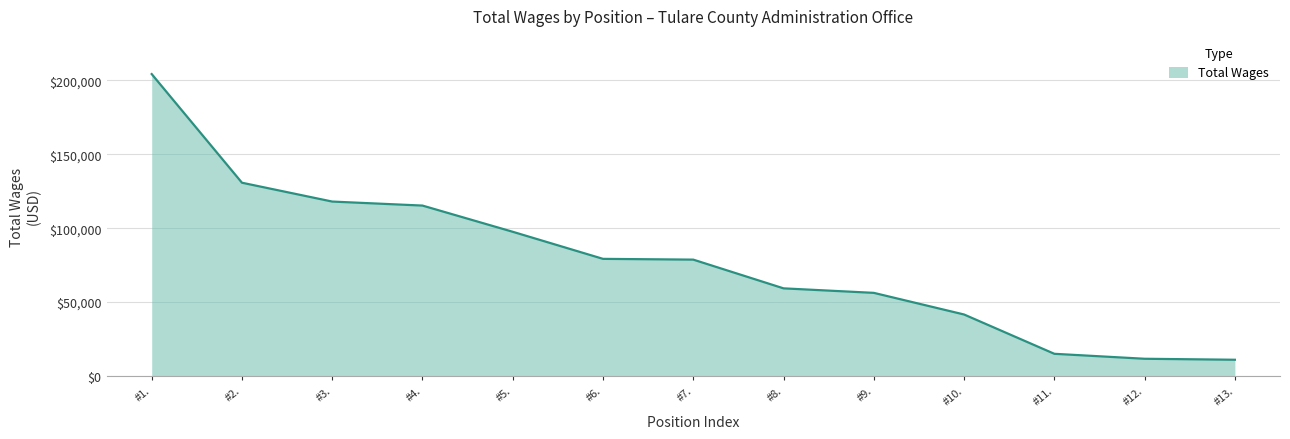

What is the smallest value displayed?

11033